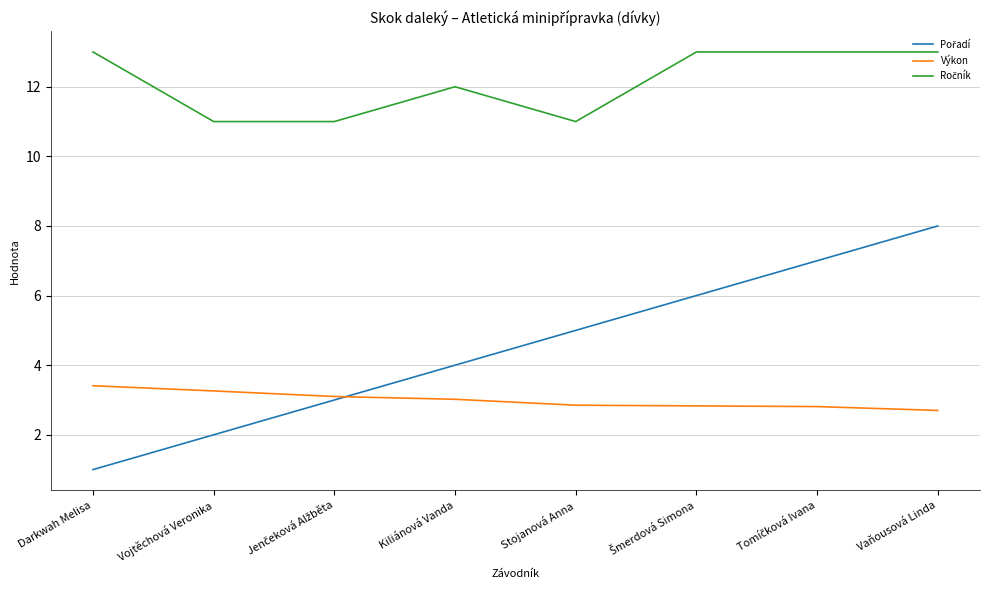

Which category has the lowest value across all series?

Darkwah Melisa